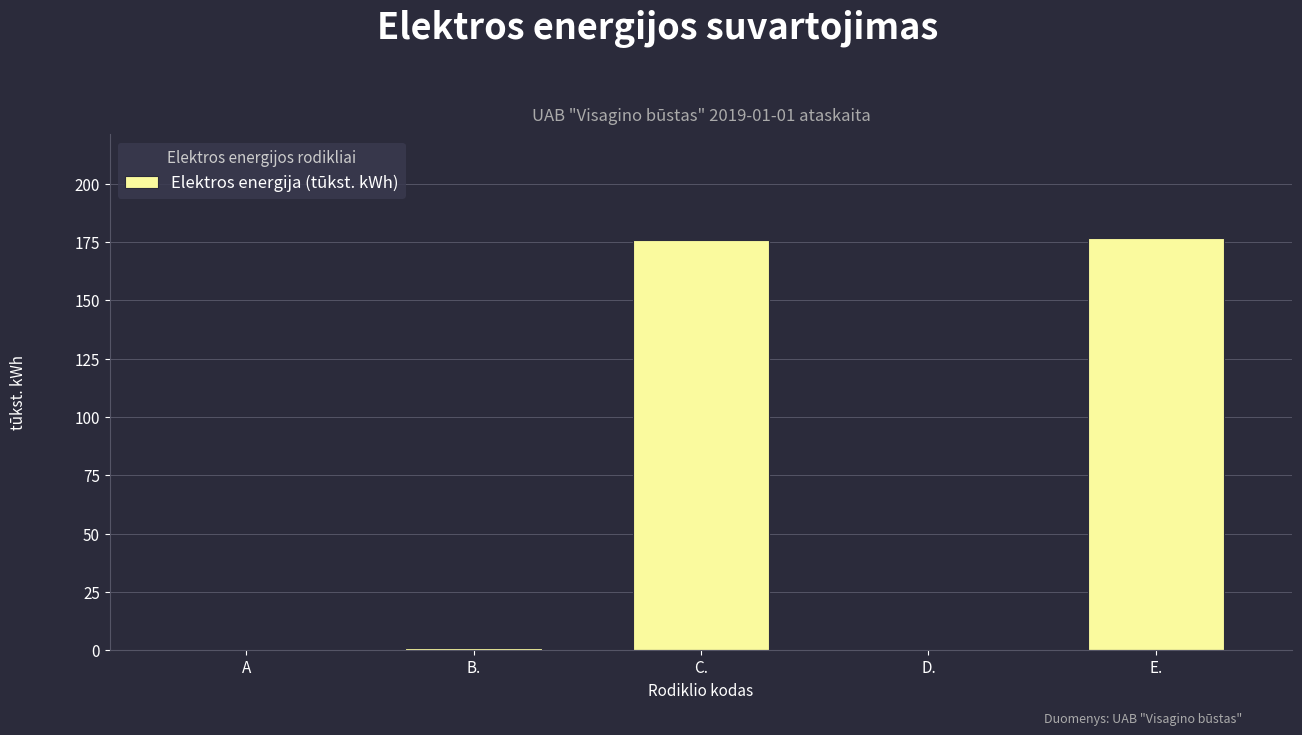

What is the sum of all values?

353.8